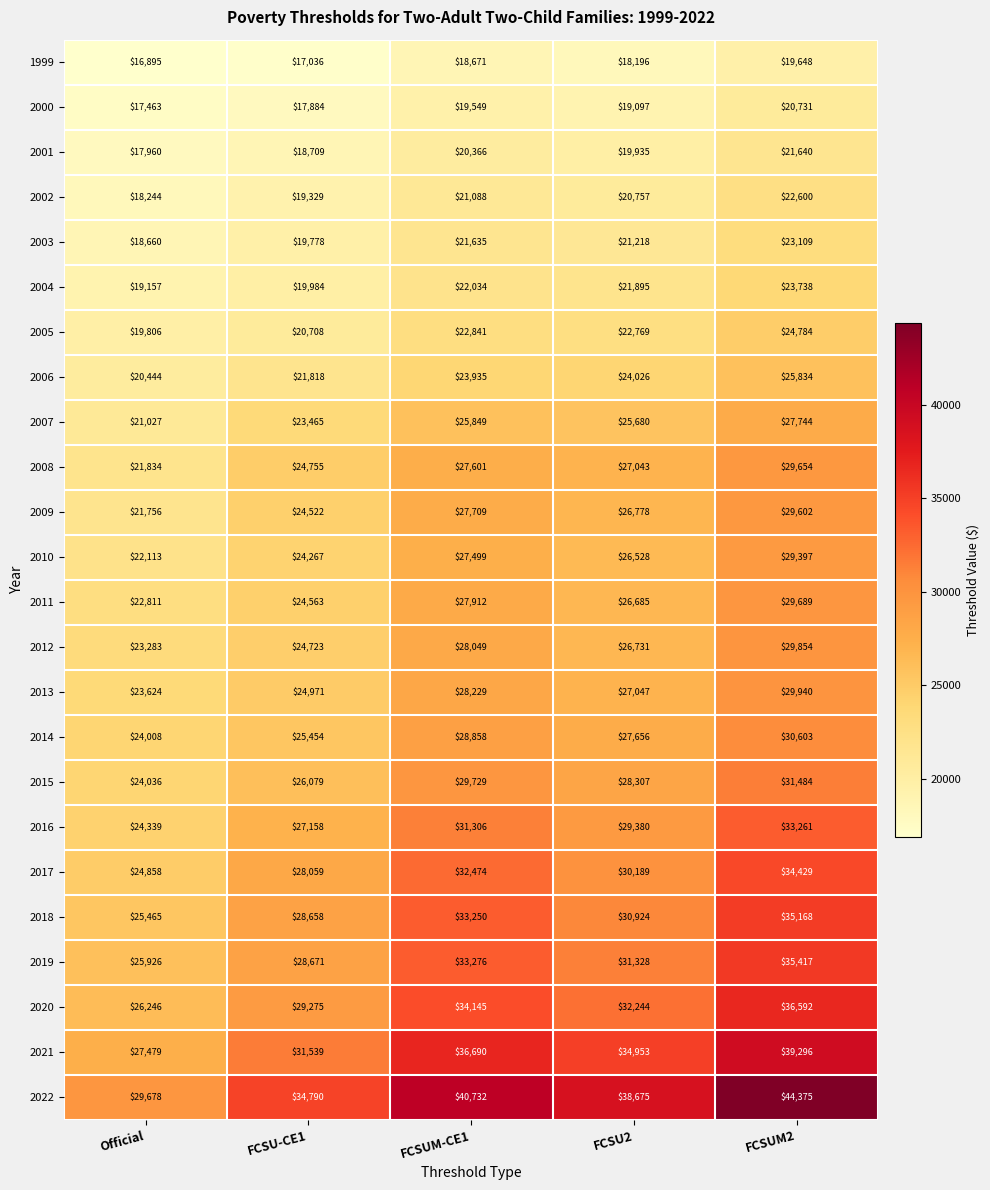

Which category has the lowest value across all series?

Official